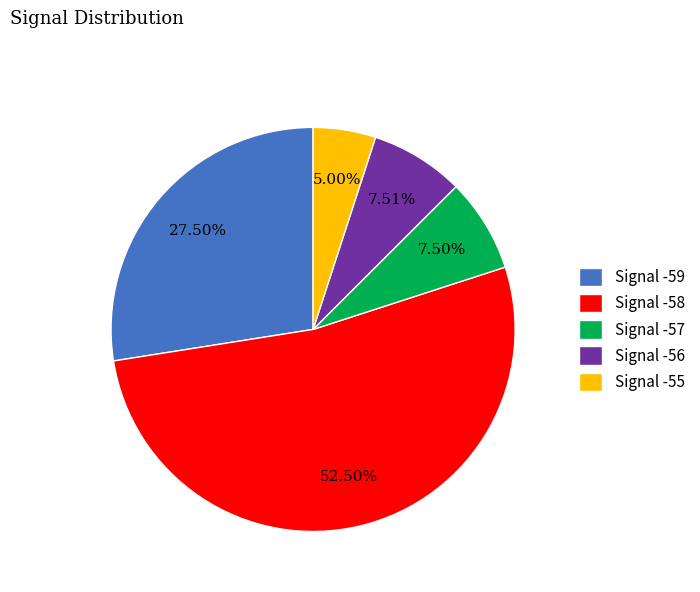

Do Signal -55 and Signal -59 together represent more than half of the pie?

No